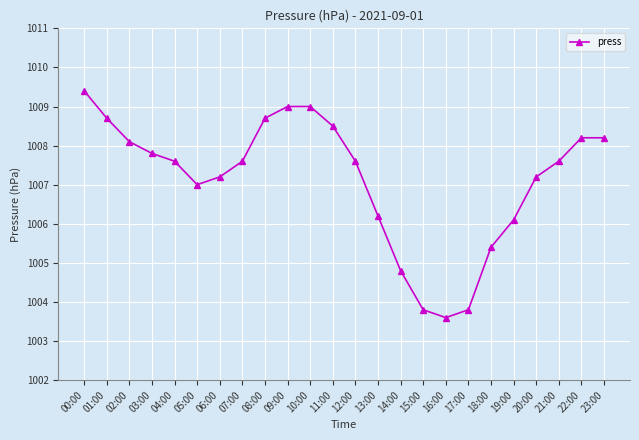

Reading left to right, extract all data points from this chart.

1009.4	1008.7	1008.1	1007.8	1007.6	1007.0	1007.2	1007.6	1008.7	1009.0	1009.0	1008.5	1007.6	1006.2	1004.8	1003.8	1003.6	1003.8	1005.4	1006.1	1007.2	1007.6	1008.2	1008.2